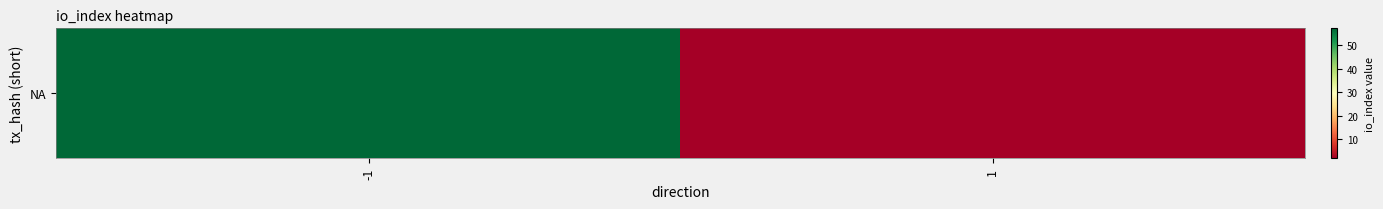

How many data points does each series have?

2